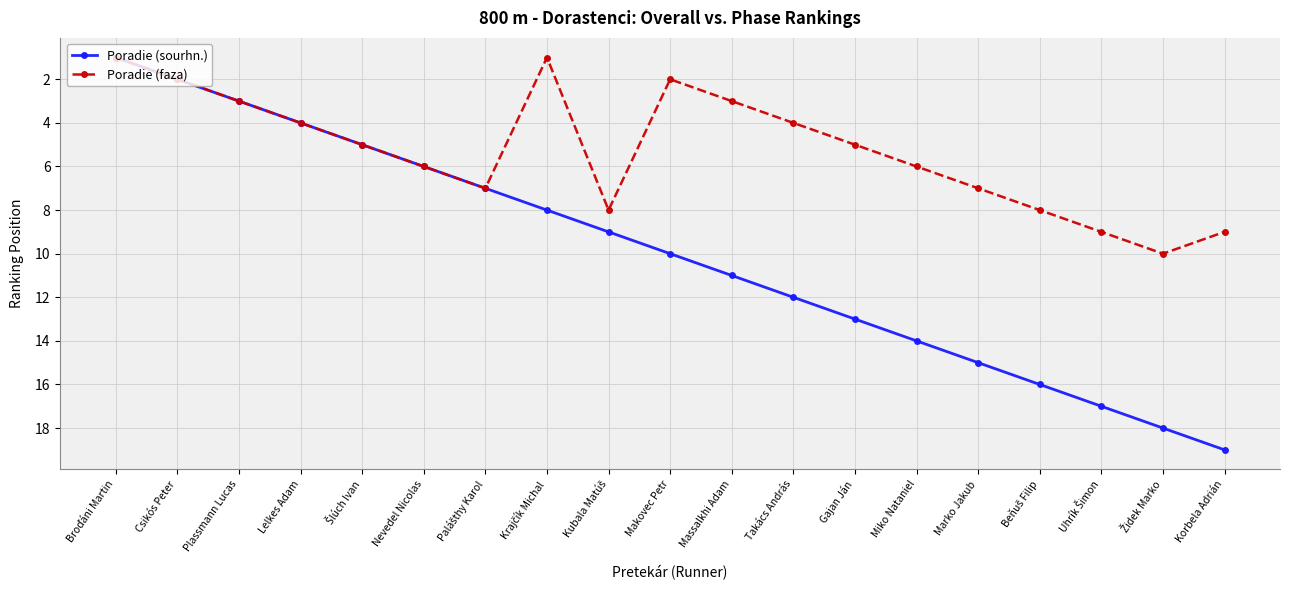

How many distinct data groups are displayed?

2